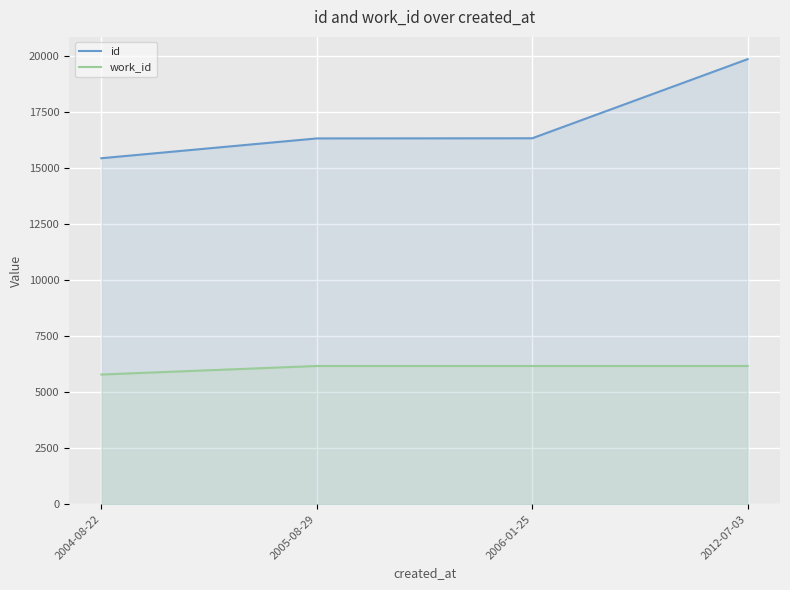

Does the chart display data point markers on the line(s)?

No